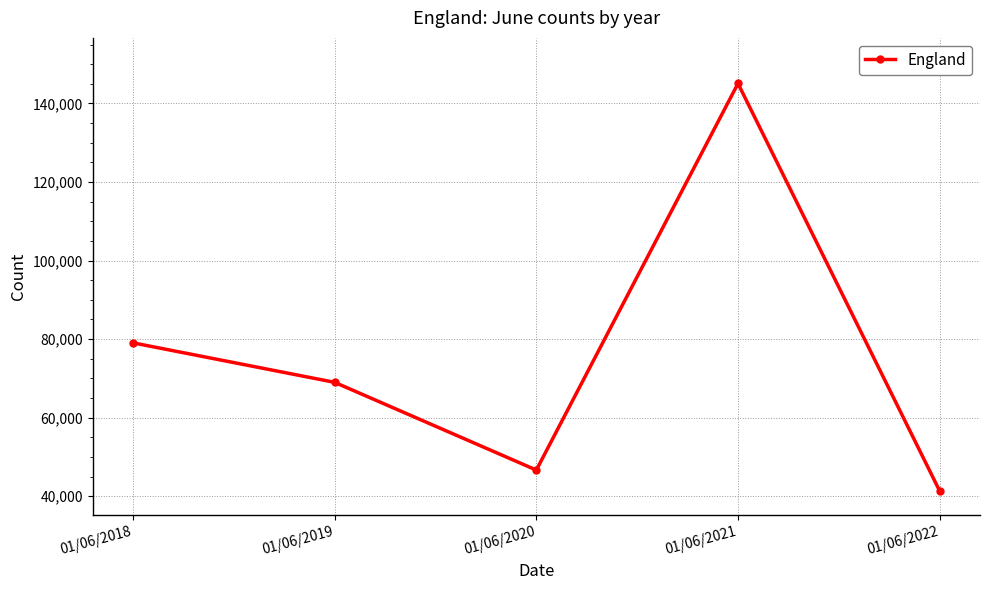

Rank the categories by value from lowest to highest.

01/06/2022, 01/06/2020, 01/06/2019, 01/06/2018, 01/06/2021